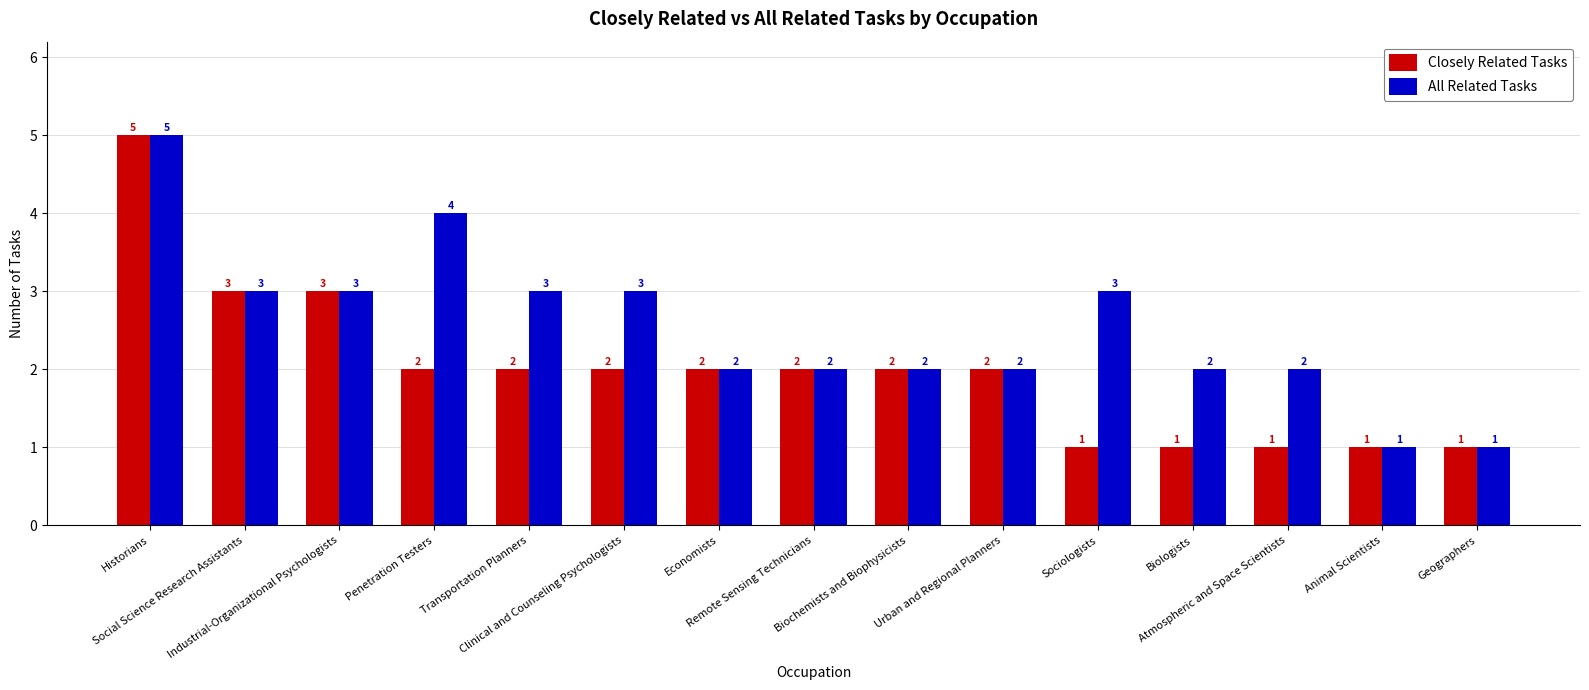

What is the sum of all All Related Tasks values?

38